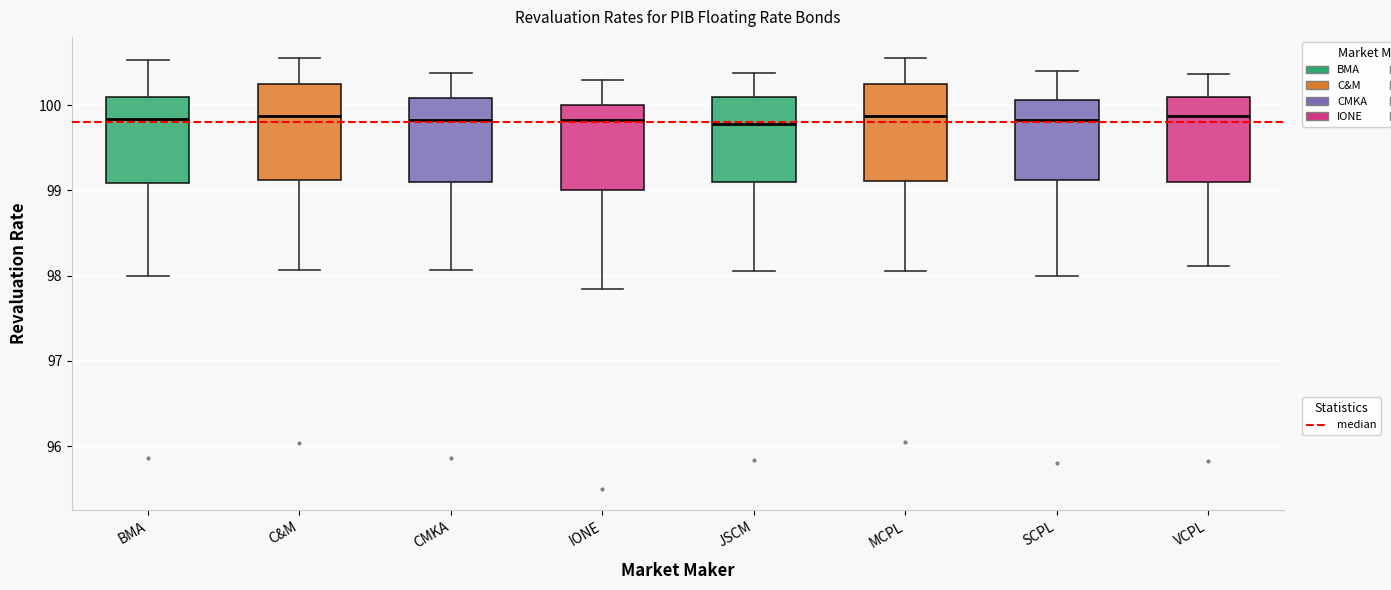

Reading left to right, transcribe this box plot: for each box, give where its median line is, the range the box spans, and where its two whiskers end, as read against the y-axis. The values are not printed on the chart, so give them approximately, as read against the axis.

BMA: median 99.8, box 99.1 to 100.1, whiskers 98.0 to 100.5
C&M: median 99.9, box 99.1 to 100.3, whiskers 98.1 to 100.6
CMKA: median 99.8, box 99.1 to 100.1, whiskers 98.1 to 100.4
IONE: median 99.8, box 99.0 to 100.0, whiskers 97.9 to 100.3
JSCM: median 99.8, box 99.1 to 100.1, whiskers 98.1 to 100.4
MCPL: median 99.9, box 99.1 to 100.3, whiskers 98.1 to 100.6
SCPL: median 99.8, box 99.1 to 100.1, whiskers 98.0 to 100.4
VCPL: median 99.9, box 99.1 to 100.1, whiskers 98.1 to 100.4